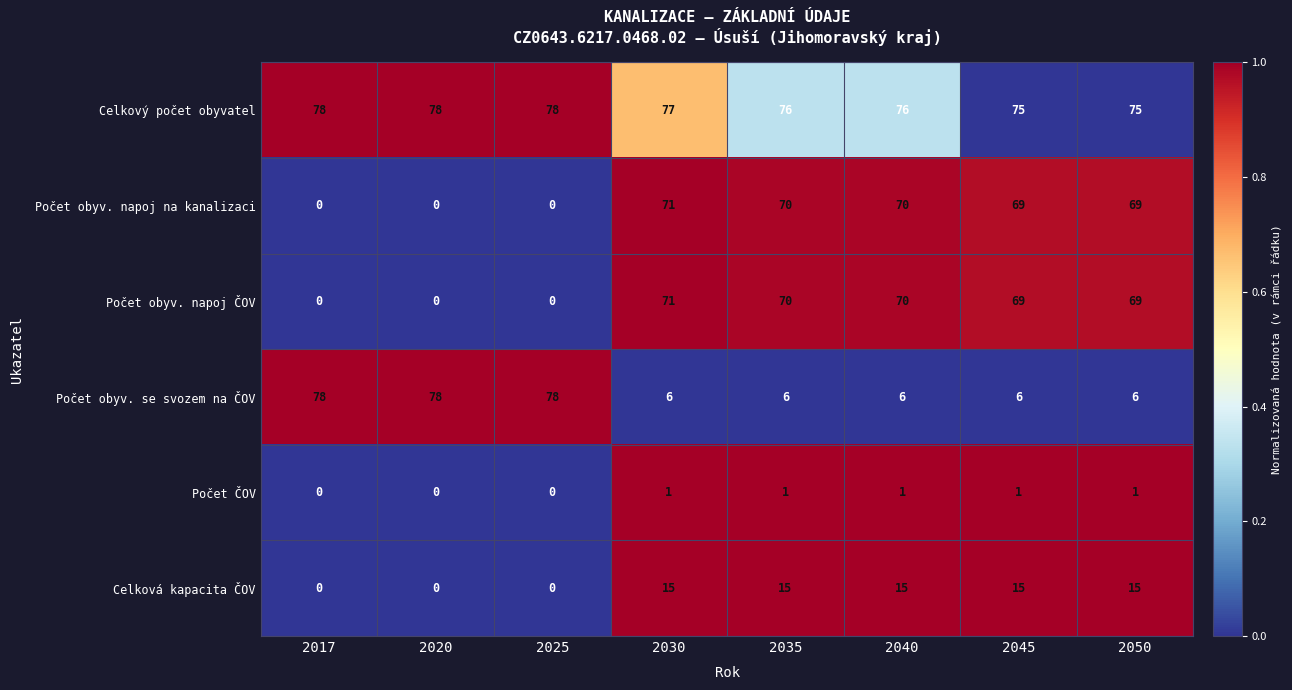

True or false: Počet ČOV has a value of 1 at 2030.

True